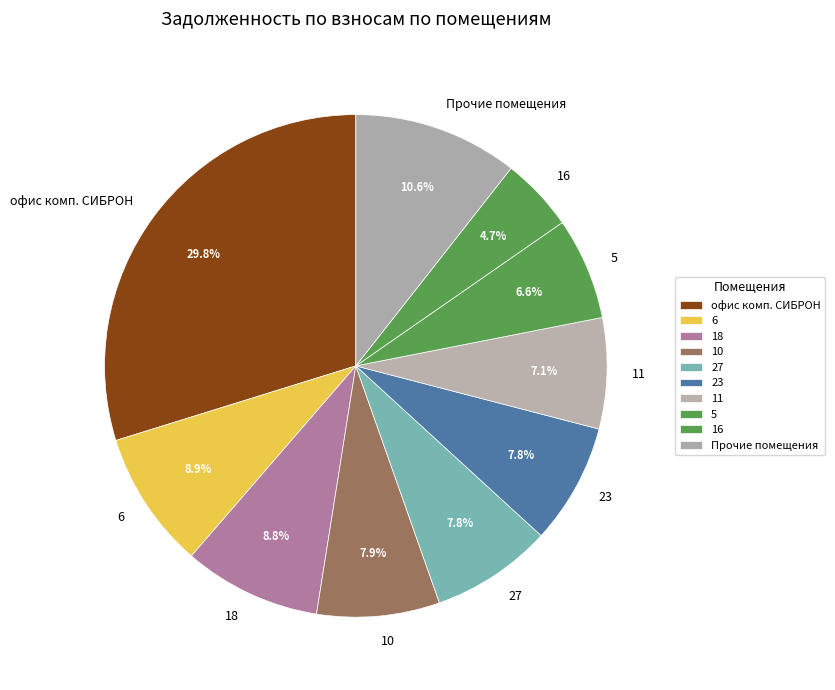

How many segments does this pie chart have?

10